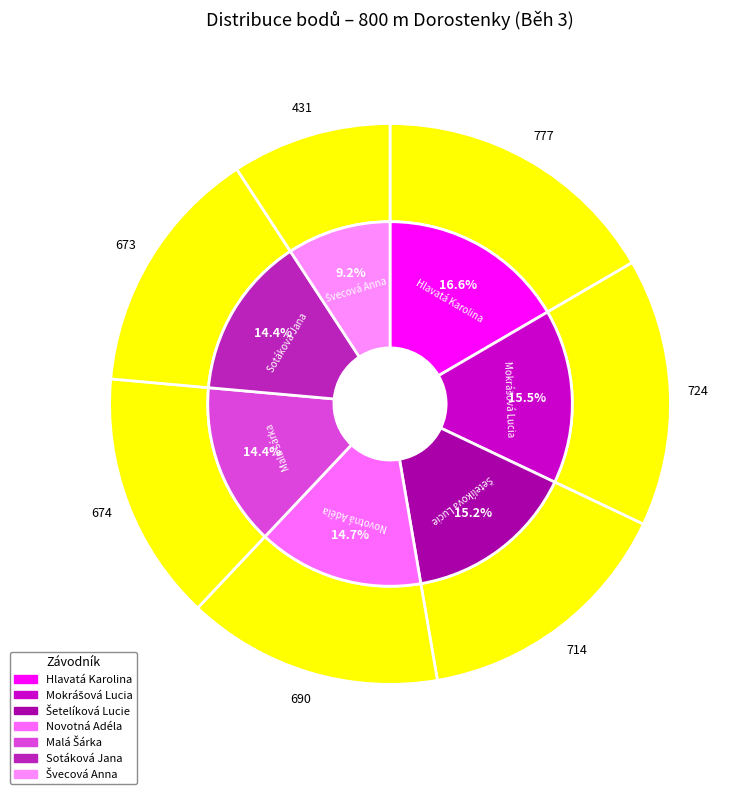

Count the number of slices in the pie.

7